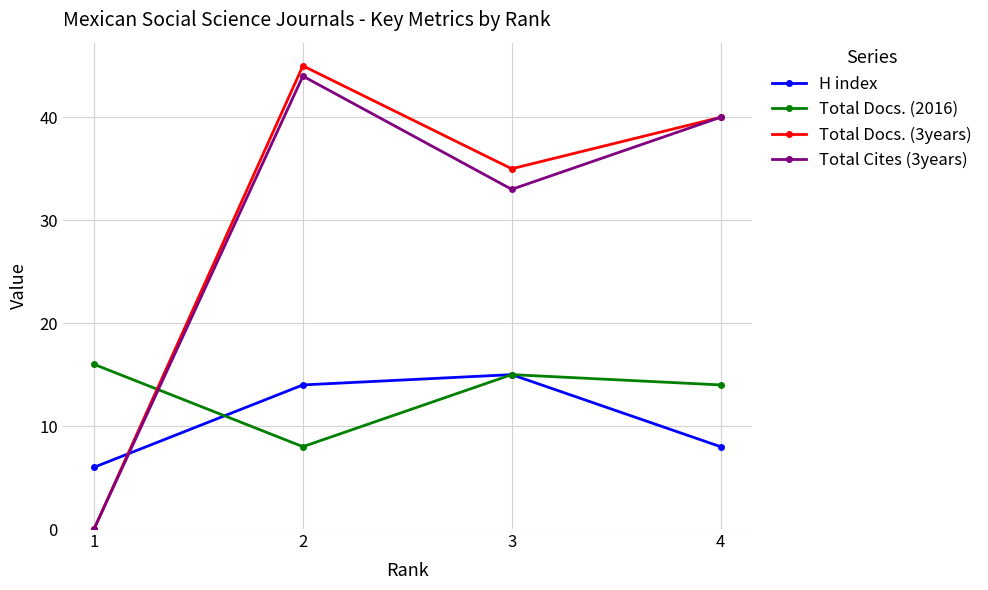

Where is Total Cites (3years) nearest to the value 22?

3